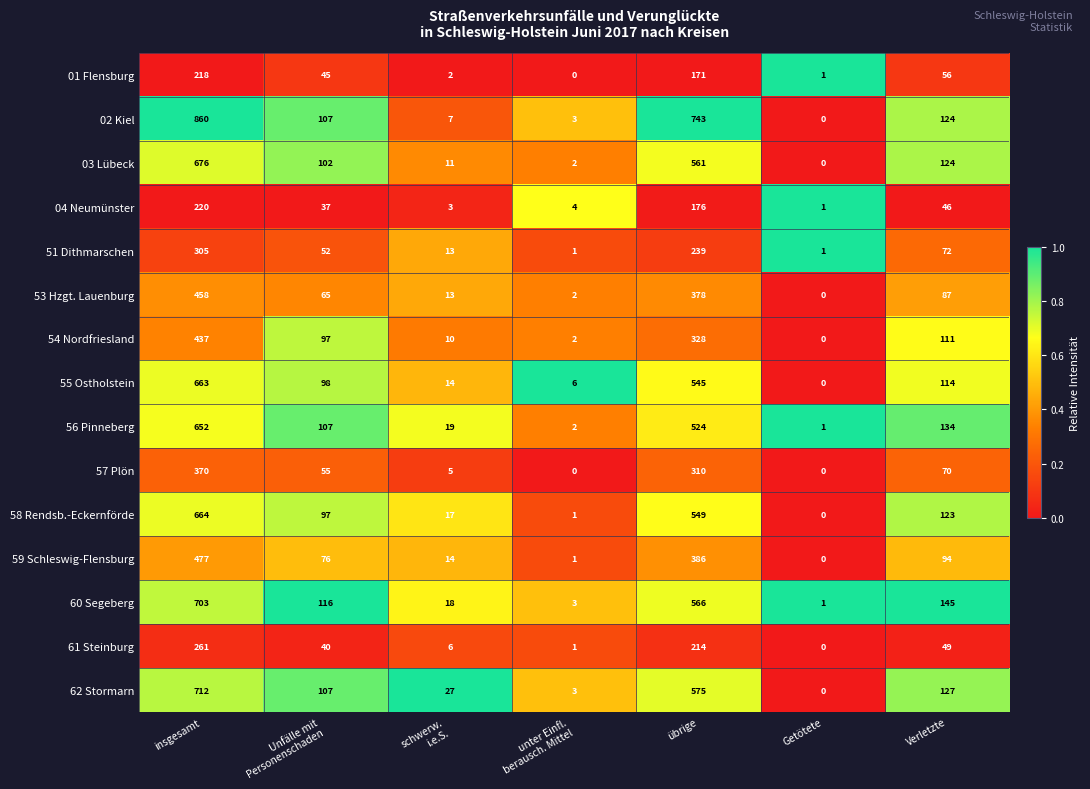

List the series in order of their peak value, lowest first.

01 Flensburg, 04 Neumünster, 61 Steinburg, 51 Dithmarschen, 57 Plön, 54 Nordfriesland, 53 Hzgt. Lauenburg, 59 Schleswig-Flensburg, 56 Pinneberg, 55 Ostholstein, 58 Rendsb.-Eckernförde, 03 Lübeck, 60 Segeberg, 62 Stormarn, 02 Kiel